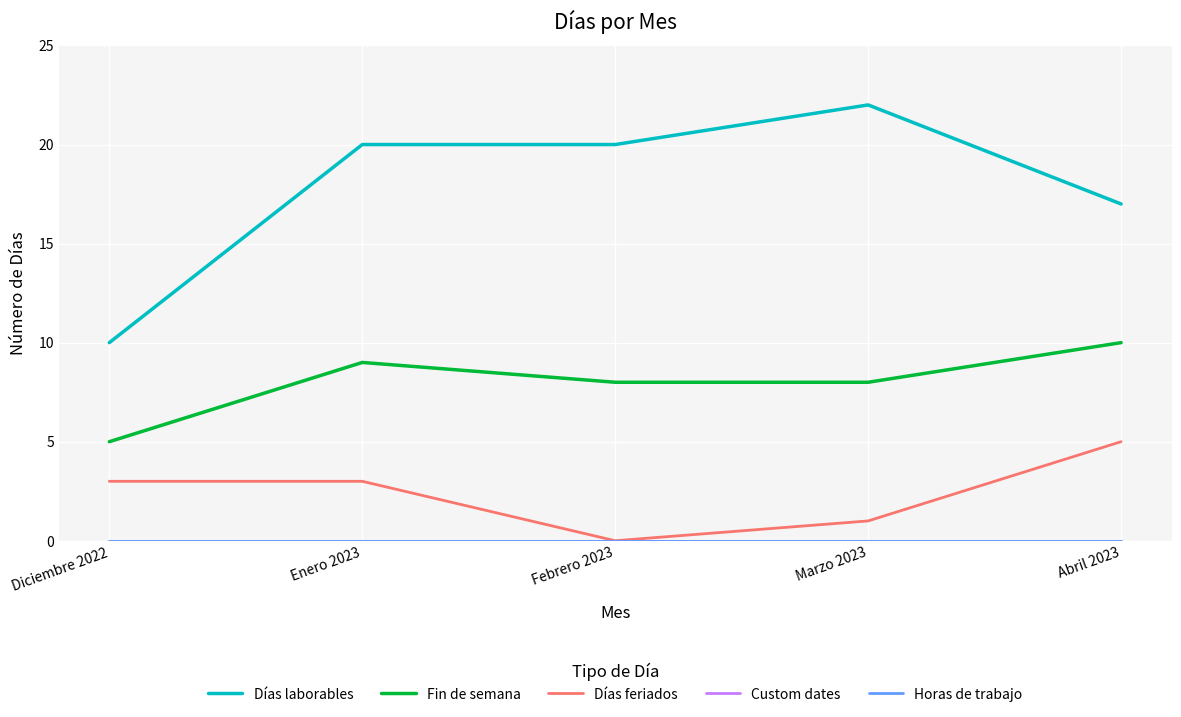

At which category is the sum across all series the highest?

Enero 2023